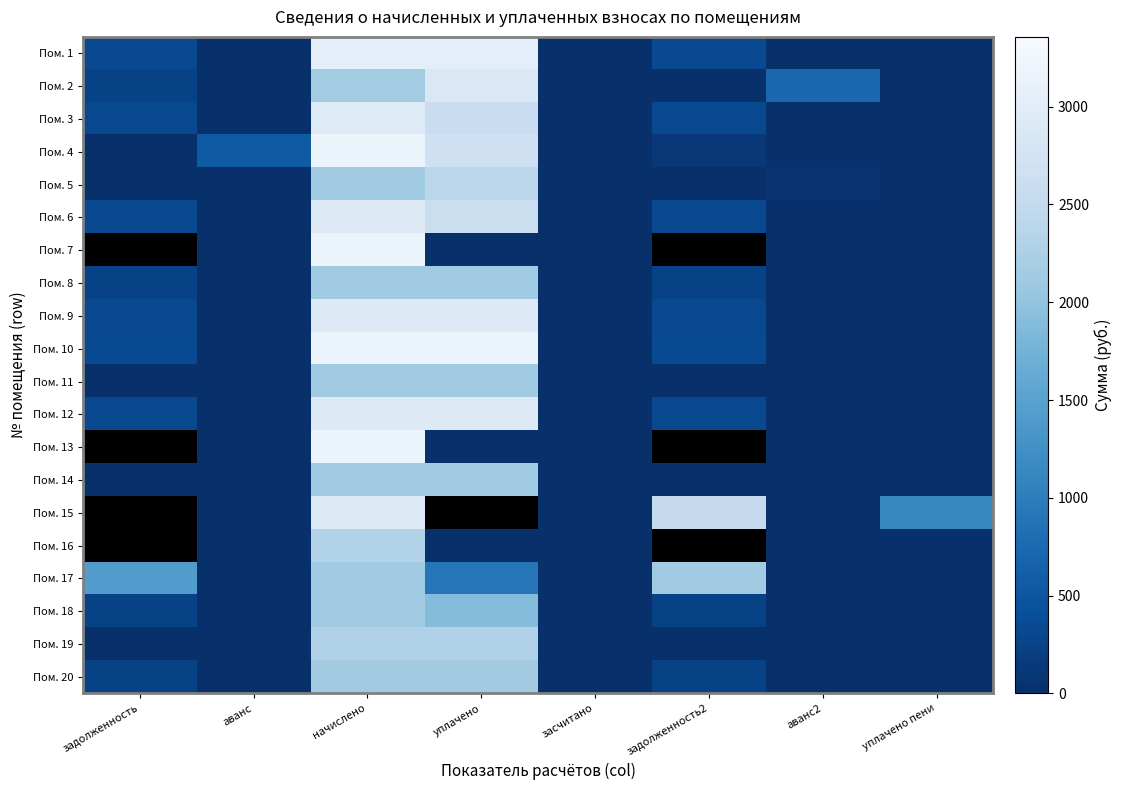

Which series changed the most between задолженность2 and уплачено пени?

Пом. 7